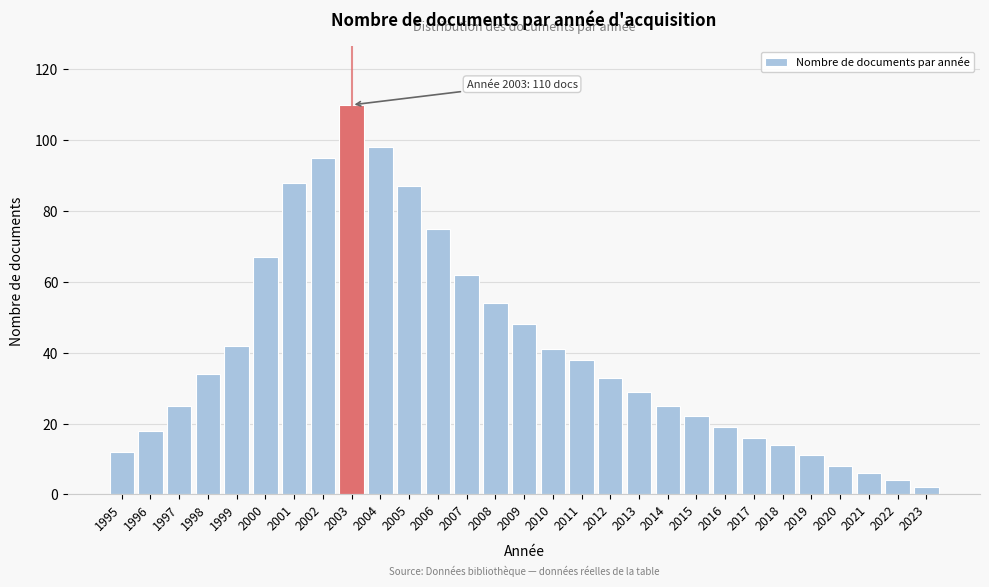

Reading right to left, transcribe all the data shown in this chart.

2023=2	2022=4	2021=6	2020=8	2019=11	2018=14	2017=16	2016=19	2015=22	2014=25	2013=29	2012=33	2011=38	2010=41	2009=48	2008=54	2007=62	2006=75	2005=87	2004=98	2003=110	2002=95	2001=88	2000=67	1999=42	1998=34	1997=25	1996=18	1995=12